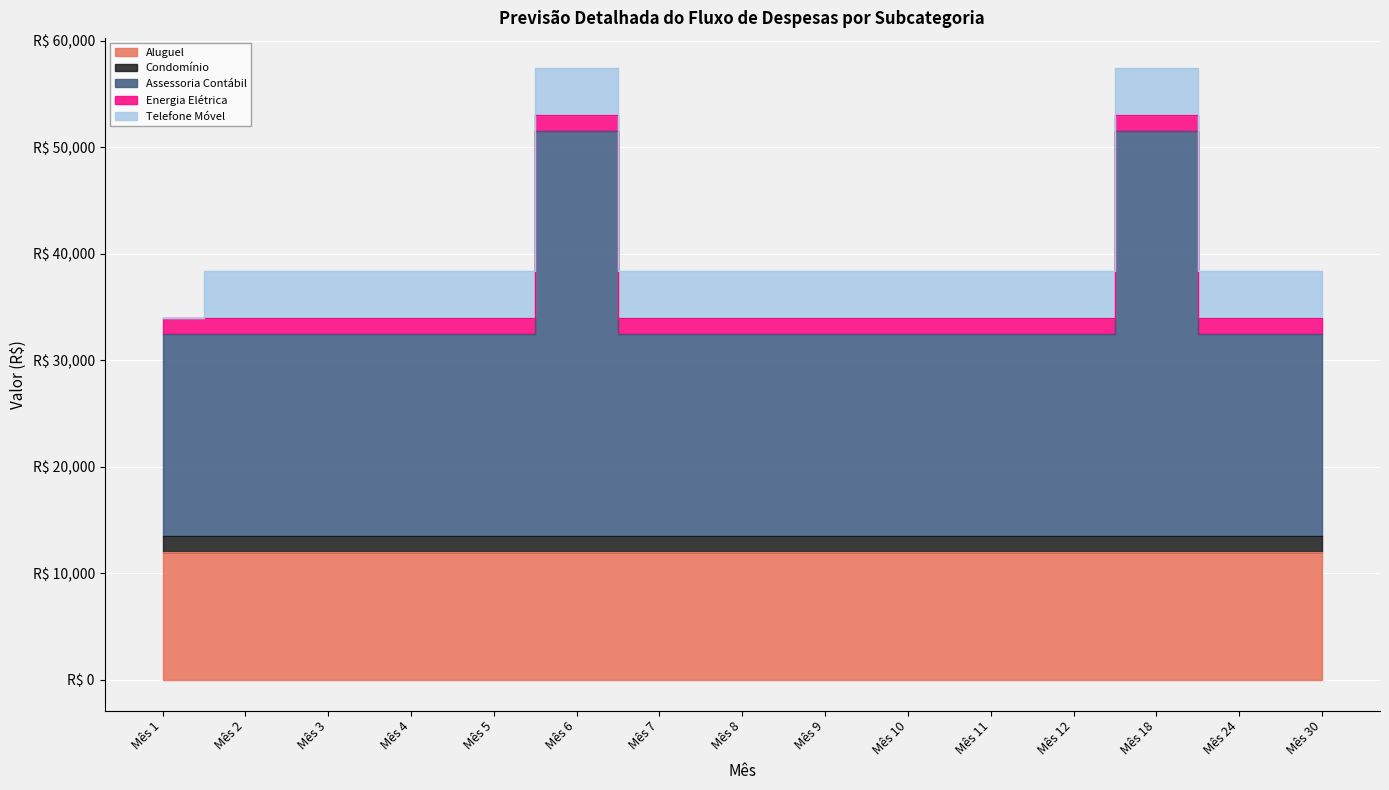

Reading left to right, list all the values displayed in this chart.

Aluguel: 12000	12000	12000	12000	12000	12000	12000	12000	12000	12000	12000	12000	12000	12000	12000
Condomínio: 1500	1500	1500	1500	1500	1500	1500	1500	1500	1500	1500	1500	1500	1500	1500
Assessoria Contábil: 19000	19000	19000	19000	19000	38000	19000	19000	19000	19000	19000	19000	38000	19000	19000
Energia Elétrica: 1500	1500	1500	1500	1500	1500	1500	1500	1500	1500	1500	1500	1500	1500	1500
Telefone Móvel: 0	4400	4400	4400	4400	4400	4400	4400	4400	4400	4400	4400	4400	4400	4400